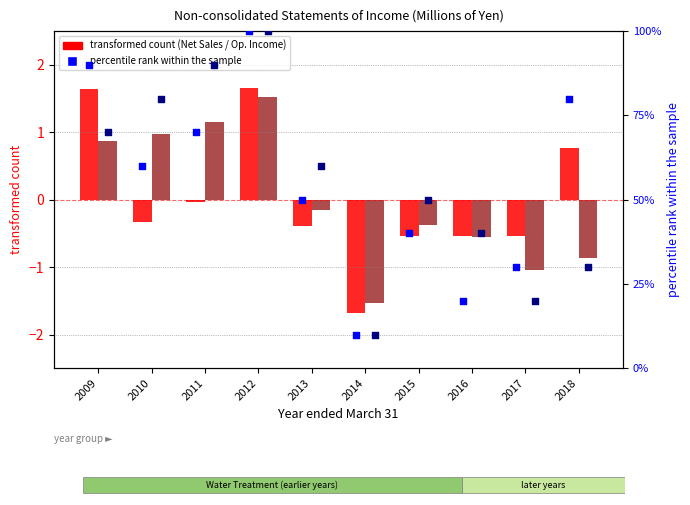

Which series contains the lowest Y value?

transformed count (Net Sales)